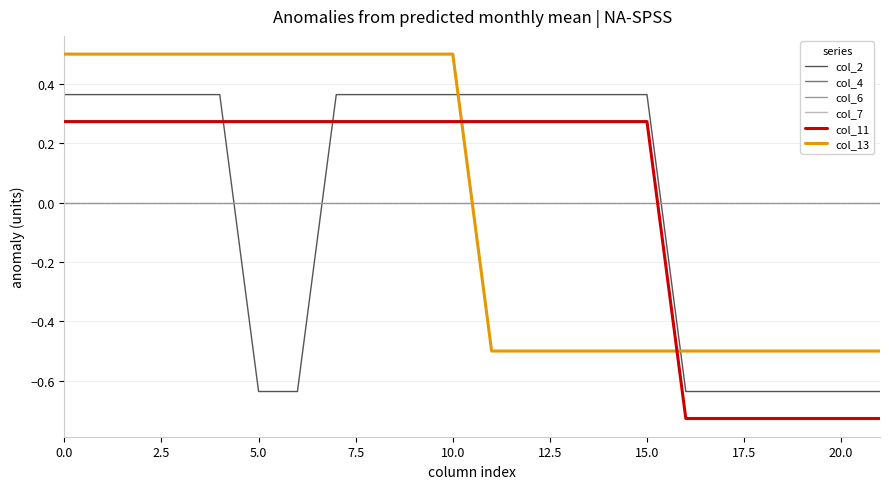

Does the chart display data point markers on the line(s)?

No